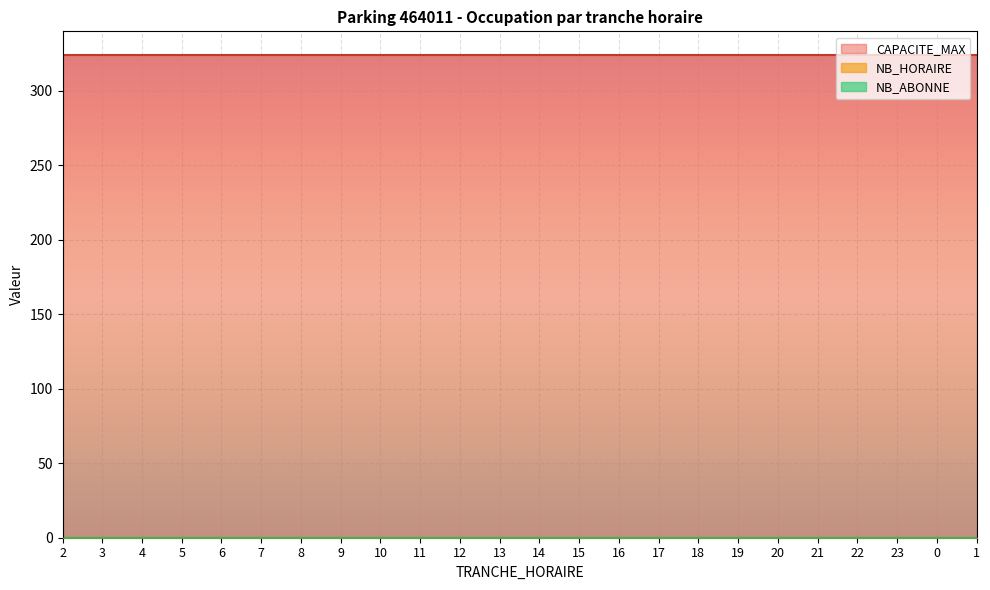

Reading left to right, list all the values displayed in this chart.

TRANCHE_HORAIRE: 2	3	4	5	6	7	8	9	10	11	12	13	14	15	16	17	18	19	20	21	22	23	0	1
NB_HORAIRE: 0	0	0	0	0	0	0	0	0	0	0	0	0	0	0	0	0	0	0	0	0	0	0	0
NB_ABONNE: 0	0	0	0	0	0	0	0	0	0	0	0	0	0	0	0	0	0	0	0	0	0	0	0
CAPACITE_MAX: 324	324	324	324	324	324	324	324	324	324	324	324	324	324	324	324	324	324	324	324	324	324	324	324